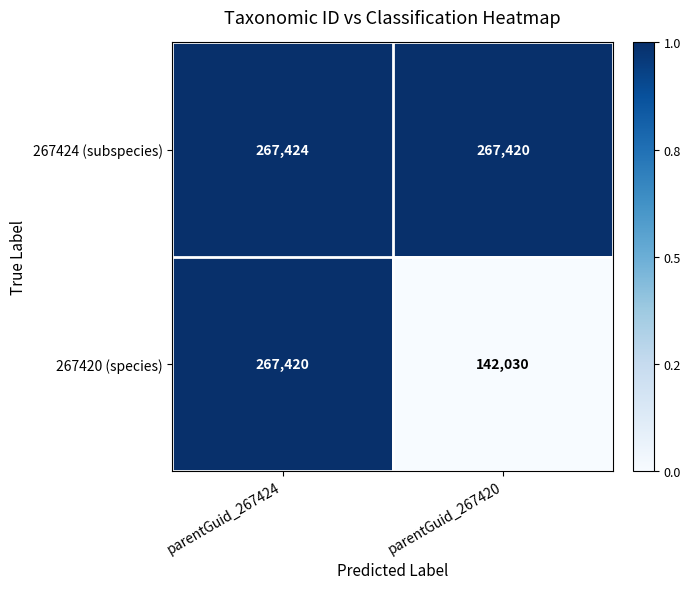

Which label corresponds to the largest value in the chart?

parentGuid_267424